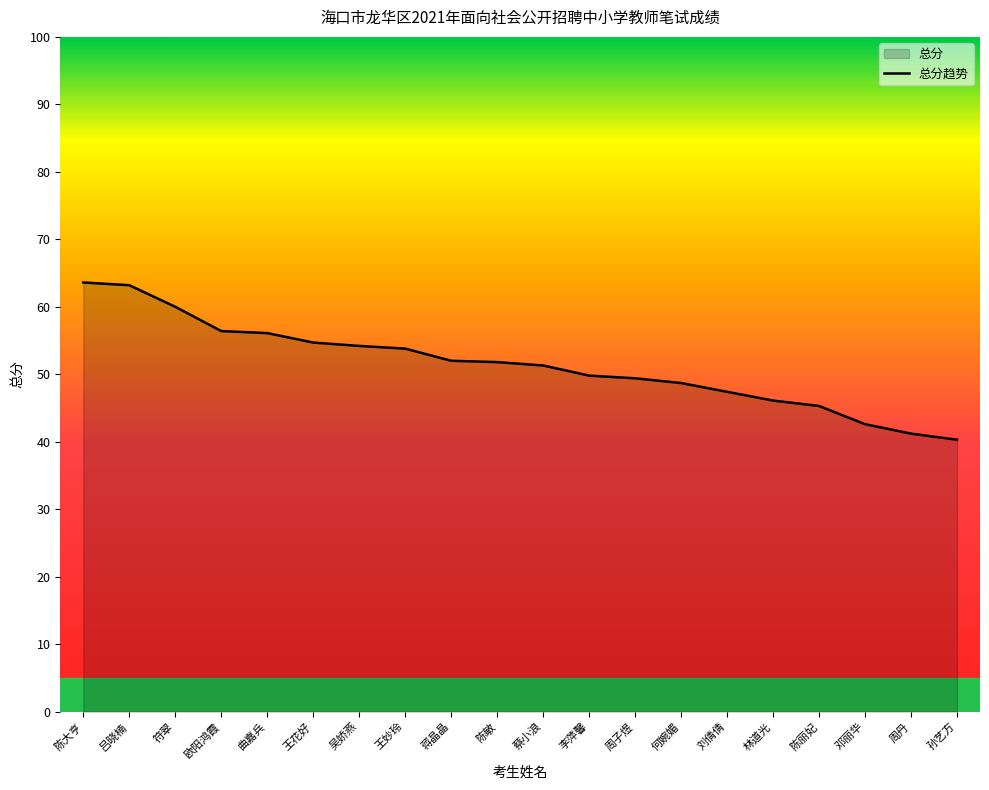

What is the change in value from 陈敏 to 林道光?

-5.7